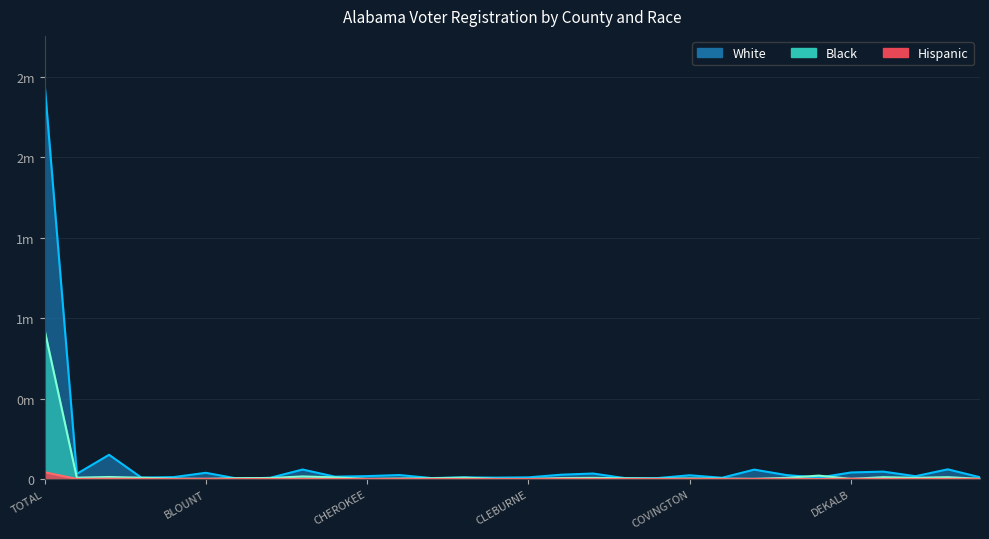

True or false: White and Hispanic intersect in this chart.

False